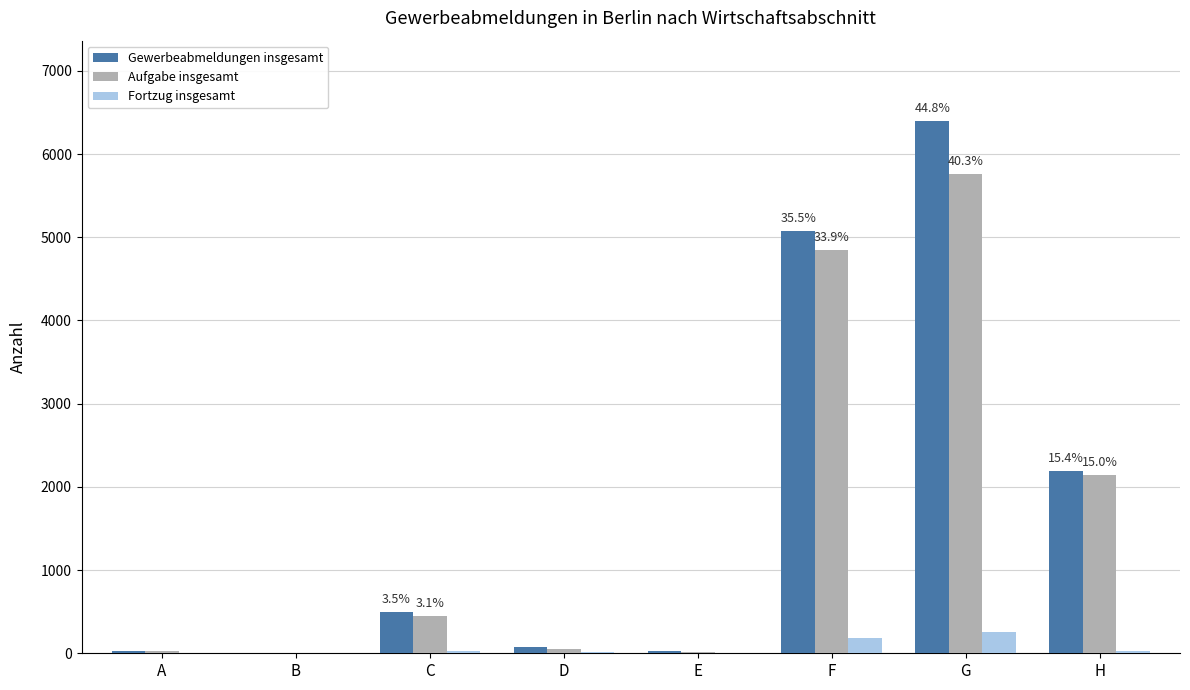

Which series has the largest range (max minus min)?

Gewerbeabmeldungen insgesamt